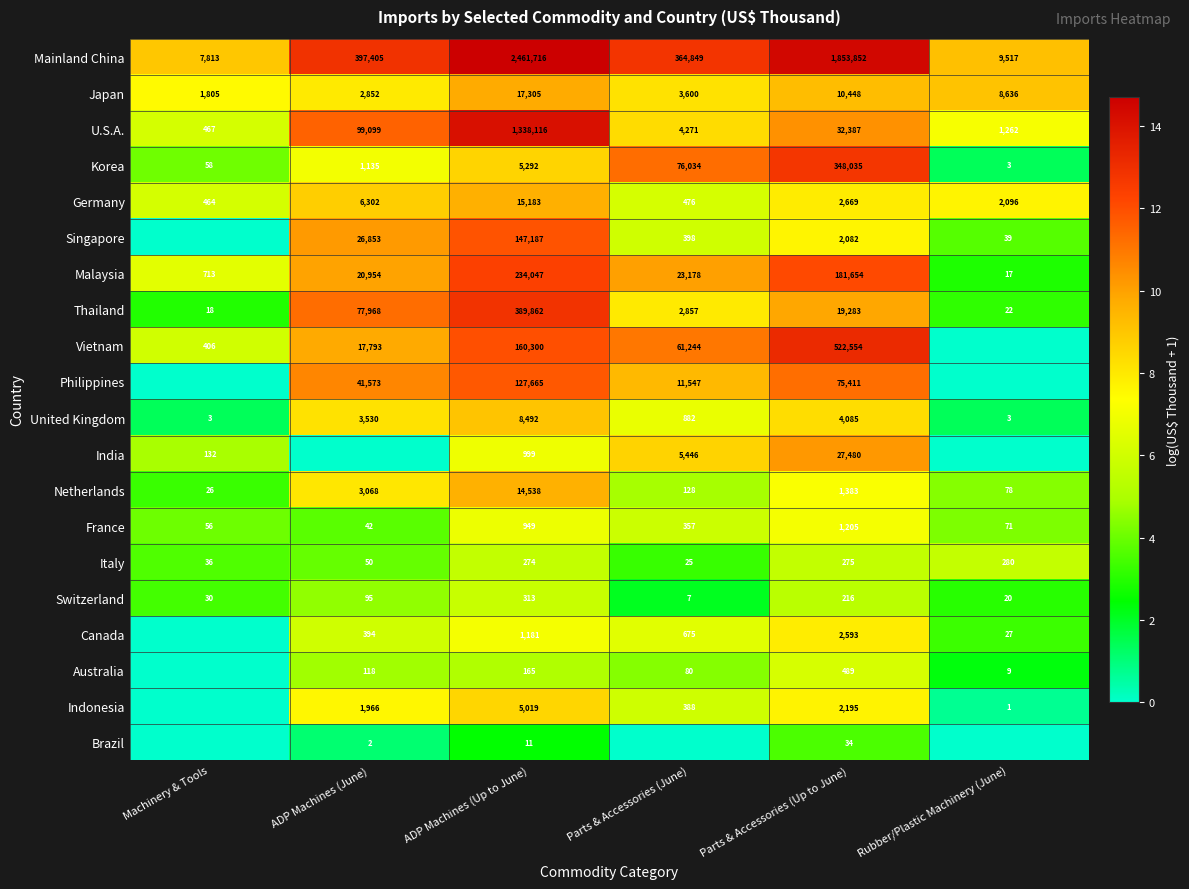

What is the difference between the maximum and minimum values in the Italy series?

255